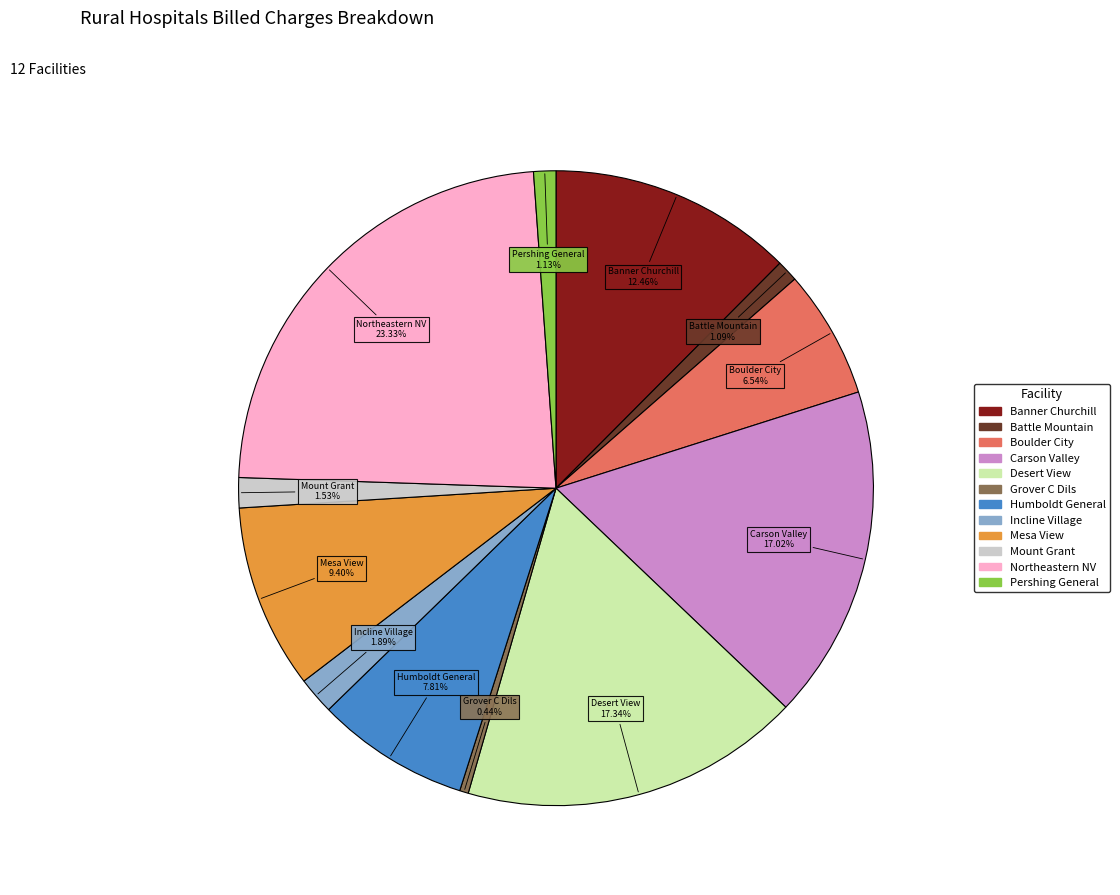

How many segments does this pie chart have?

12